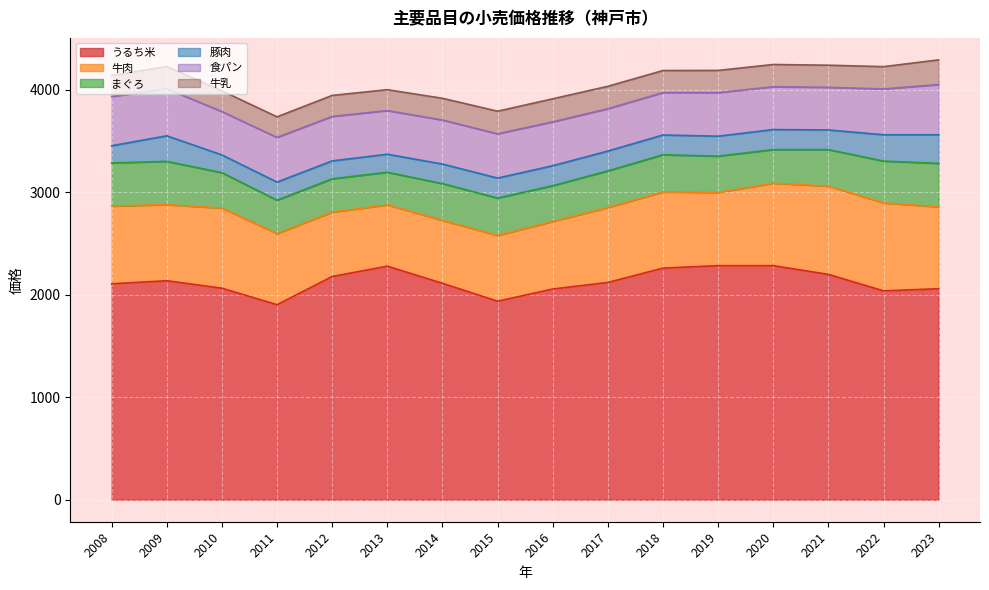

True or false: 豚肉 has a value of 177 at 2011.

True